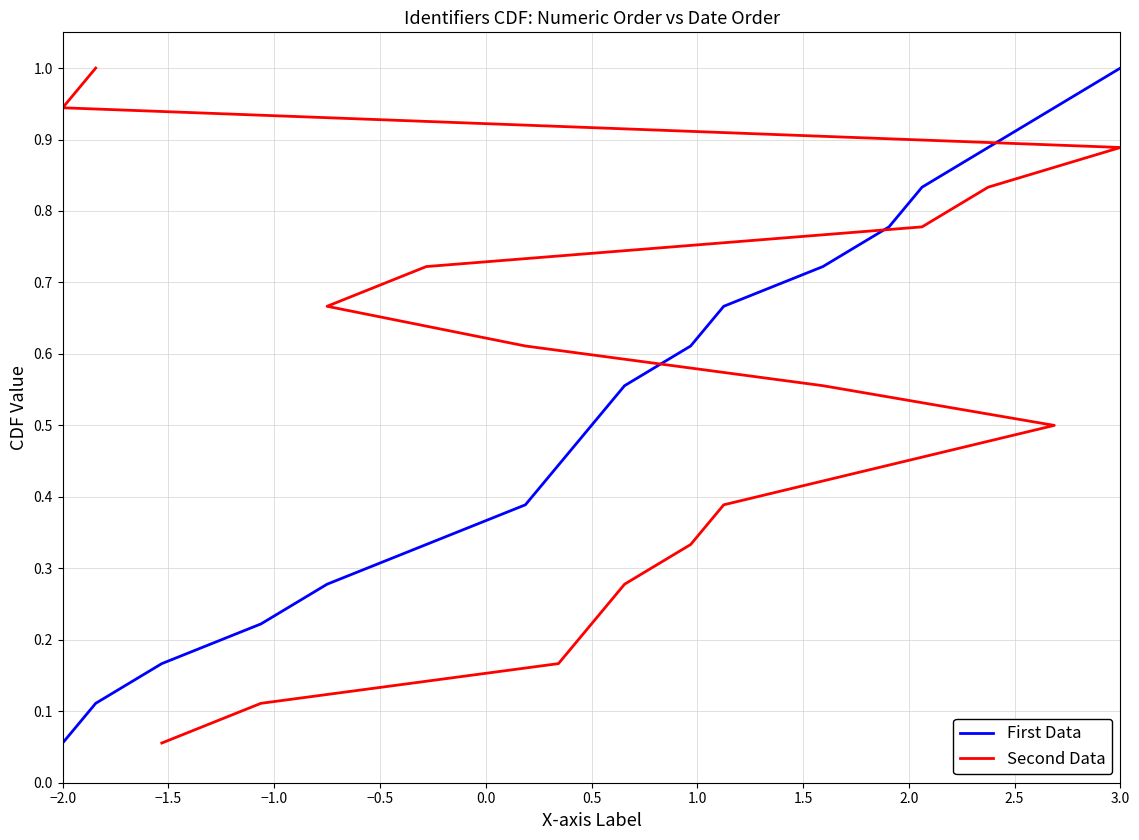

What is the maximum value for First Data?

1.0